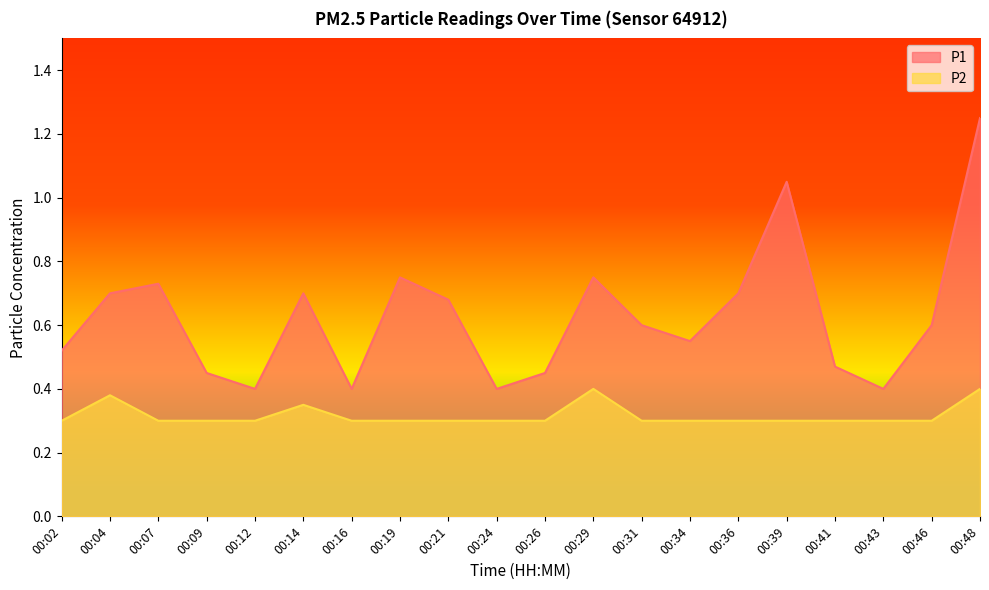

Reading right to left, what are all the values shown in this chart?

P1: 00:48=1.2	00:46=0.6	00:43=0.4	00:41=0.5	00:39=1.1	00:36=0.7	00:34=0.6	00:31=0.6	00:29=0.8	00:26=0.5	00:24=0.4	00:21=0.7	00:19=0.8	00:16=0.4	00:14=0.7	00:12=0.4	00:09=0.5	00:07=0.7	00:04=0.7	00:02=0.5
P2: 00:48=0.4	00:46=0.3	00:43=0.3	00:41=0.3	00:39=0.3	00:36=0.3	00:34=0.3	00:31=0.3	00:29=0.4	00:26=0.3	00:24=0.3	00:21=0.3	00:19=0.3	00:16=0.3	00:14=0.3	00:12=0.3	00:09=0.3	00:07=0.3	00:04=0.4	00:02=0.3